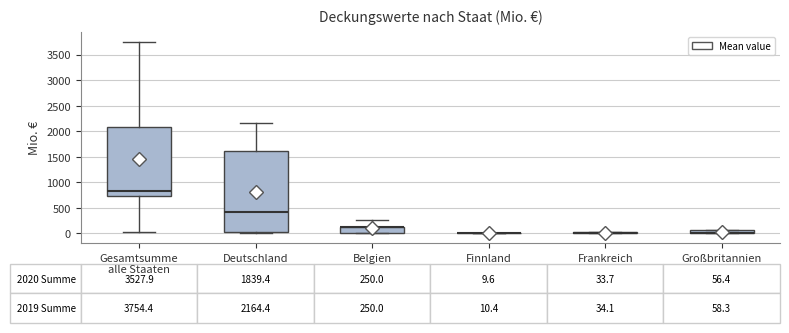

Comparing the boxes themselves (not the whiskers), which one is the tallest?

Deutschland